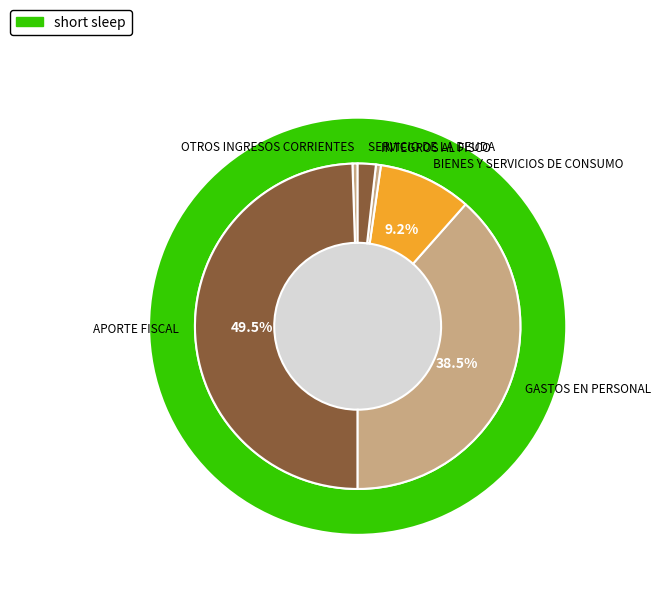

To the nearest percent, what portion does SERVICIO DE LA DEUDA represent?

2%